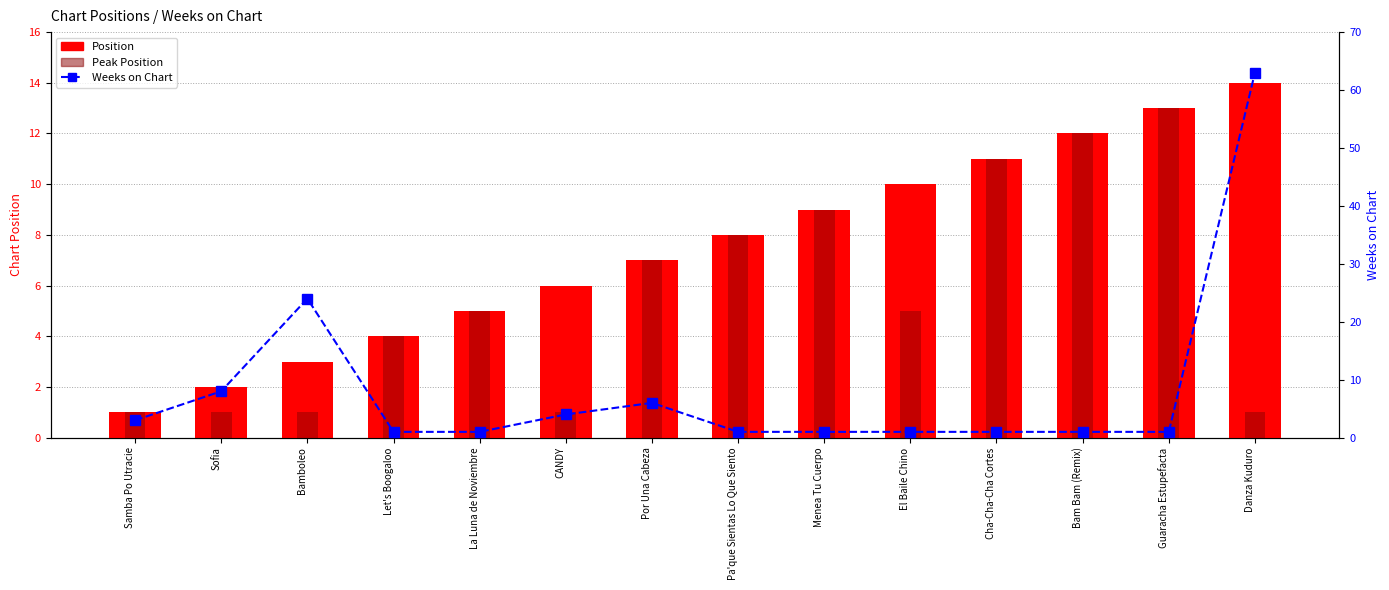

How many groups of bars are there?

14